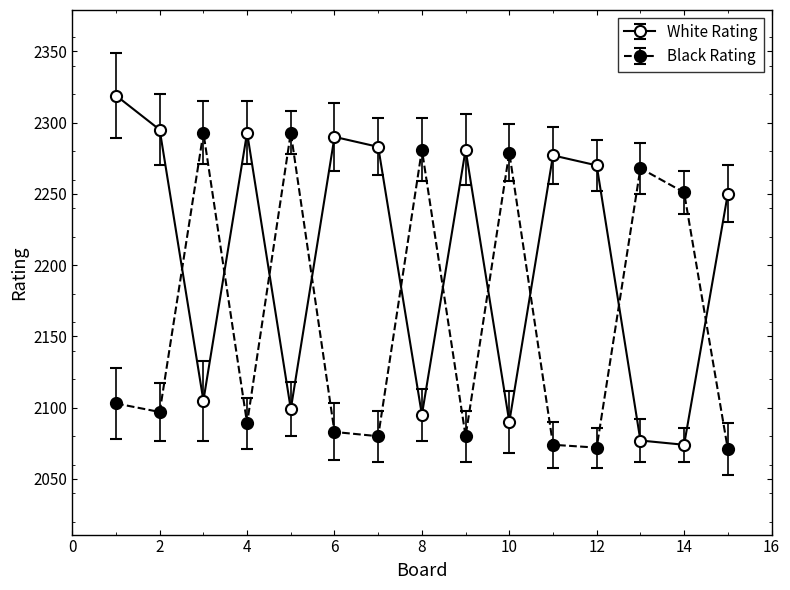

True or false: Black Rating has more than 1 interior local peaks.

True